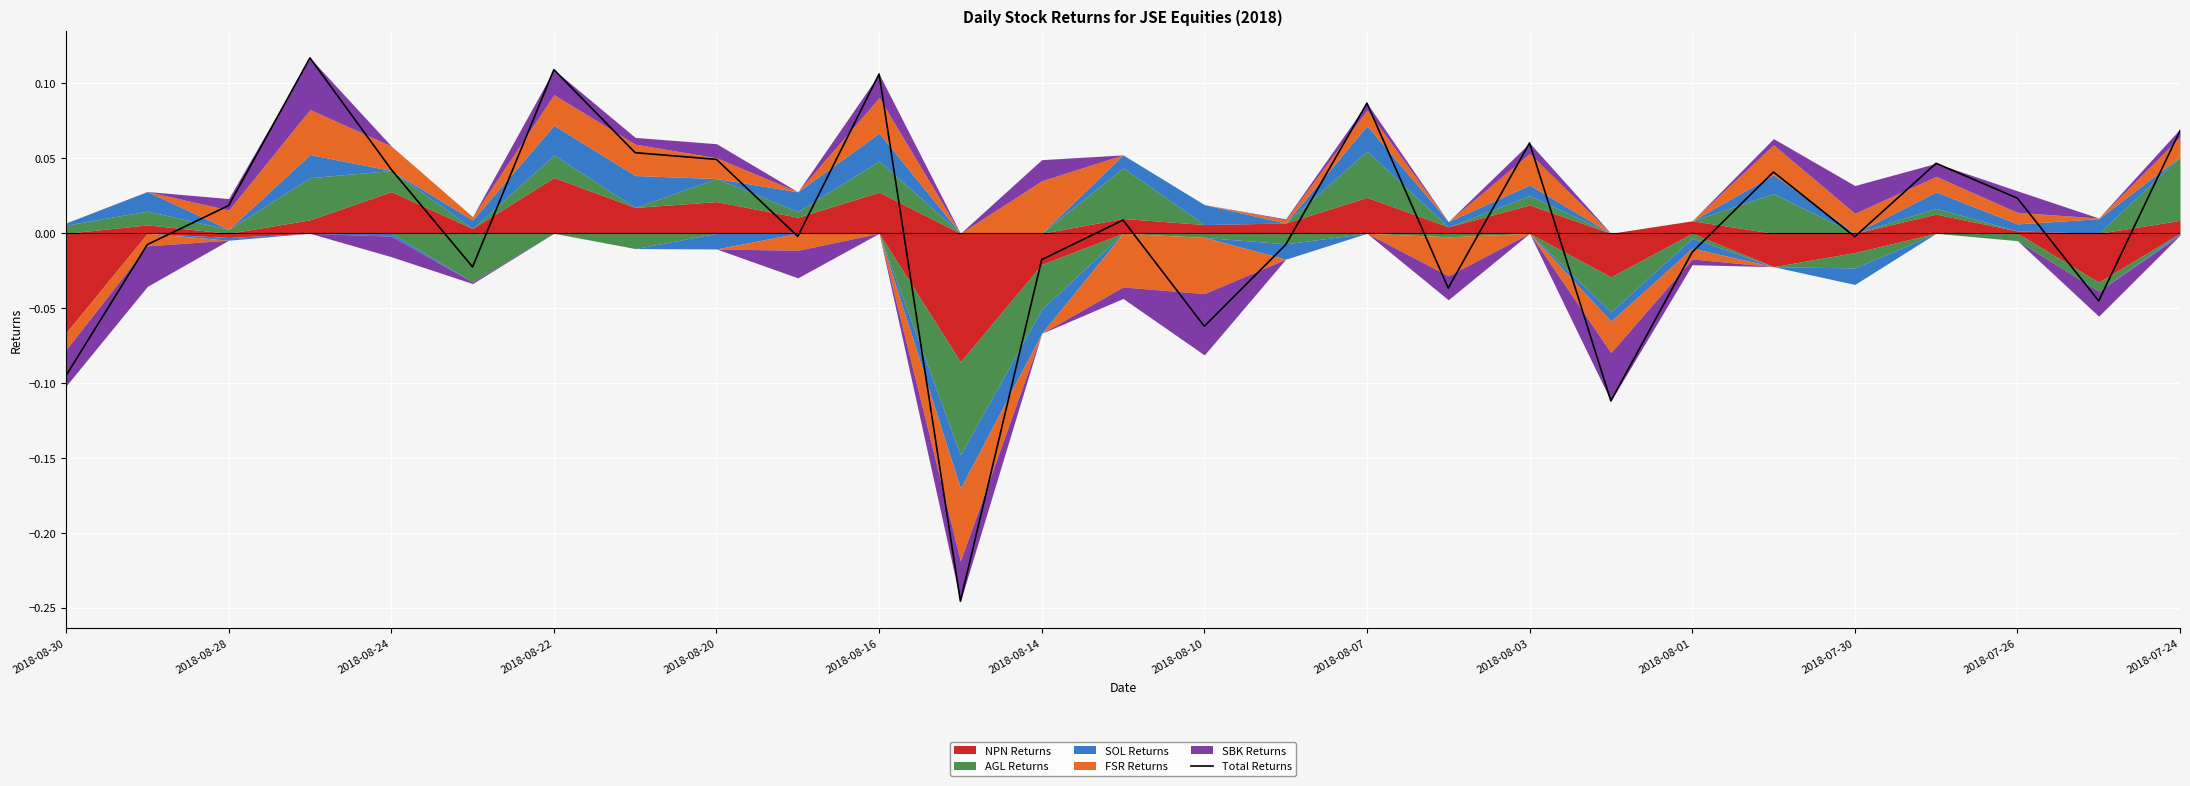

The Total Returns series shows 0.0 at 2018-08-03. True or false?

False